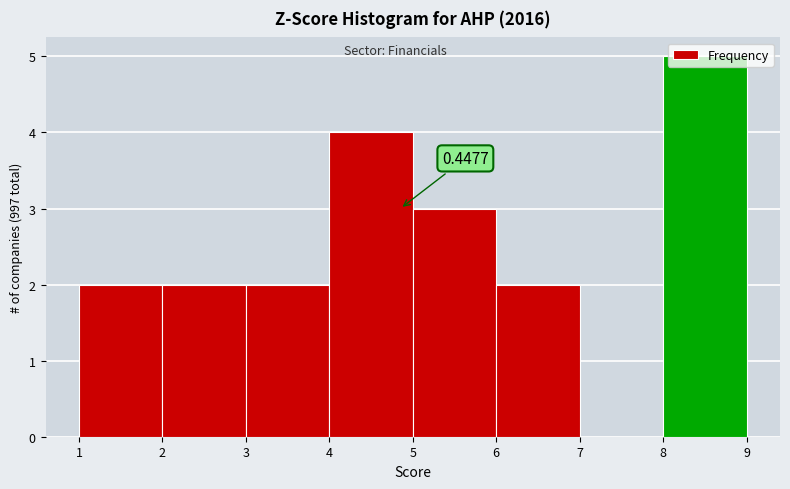

Over which range of the x-axis is the bar tallest?

8 to 9